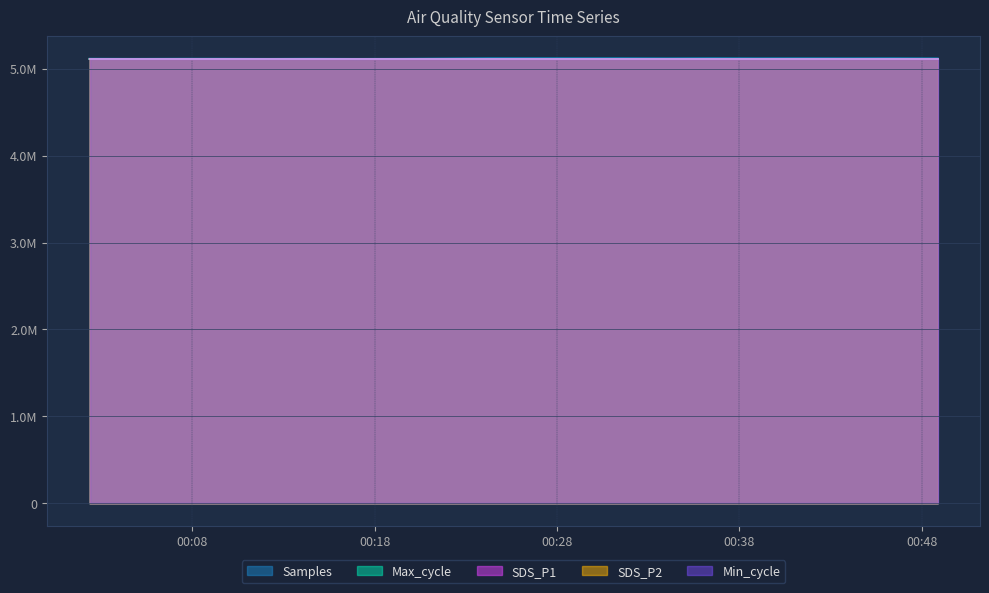

Reading left to right, what are all the values shown in this chart?

Samples: 2022/04/02 00:02:22=5111876.0	2022/04/02 00:04:48=5111101.0	2022/04/02 00:07:15=5111865.0	2022/04/02 00:09:41=5111891.0	2022/04/02 00:12:08=5111034.0	2022/04/02 00:14:34=5111849.0	2022/04/02 00:17:00=5110888.0	2022/04/02 00:19:26=5111550.0	2022/04/02 00:21:52=5113374.0	2022/04/02 00:24:18=5115433.0	2022/04/02 00:26:44=5115422.0	2022/04/02 00:29:11=5115299.0	2022/04/02 00:31:37=5115253.0	2022/04/02 00:34:03=5114472.0	2022/04/02 00:36:31=5115457.0	2022/04/02 00:38:57=5114739.0	2022/04/02 00:41:23=5115003.0	2022/04/02 00:44:00=5114715.0	2022/04/02 00:46:26=5115177.0	2022/04/02 00:48:52=5114038.0
Max_cycle: 2022/04/02 00:02:22=5110900.3	2022/04/02 00:04:48=5110898.8	2022/04/02 00:07:15=5110912.6	2022/04/02 00:09:41=5110894.2	2022/04/02 00:12:08=5110981.9	2022/04/02 00:14:34=5110894.2	2022/04/02 00:17:00=5110935.7	2022/04/02 00:19:26=5111080.5	2022/04/02 00:21:52=5110952.7	2022/04/02 00:24:18=5110898.8	2022/04/02 00:26:44=5110898.8	2022/04/02 00:29:11=5110900.3	2022/04/02 00:31:37=5110932.7	2022/04/02 00:34:03=5110894.2	2022/04/02 00:36:31=5111008.1	2022/04/02 00:38:57=5110943.4	2022/04/02 00:41:23=5110888.0	2022/04/02 00:44:00=5111026.6	2022/04/02 00:46:26=5111573.3	2022/04/02 00:48:52=5110912.6
SDS_P1: 2022/04/02 00:02:22=5110823.1	2022/04/02 00:04:48=5110838.7	2022/04/02 00:07:15=5110824.0	2022/04/02 00:09:41=5110851.4	2022/04/02 00:12:08=5110862.9	2022/04/02 00:14:34=5110850.1	2022/04/02 00:17:00=5110825.4	2022/04/02 00:19:26=5110828.6	2022/04/02 00:21:52=5110837.7	2022/04/02 00:24:18=5110843.7	2022/04/02 00:26:44=5110831.8	2022/04/02 00:29:11=5110844.6	2022/04/02 00:31:37=5110858.3	2022/04/02 00:34:03=5110828.6	2022/04/02 00:36:31=5110914.5	2022/04/02 00:38:57=5110824.0	2022/04/02 00:41:23=5110834.5	2022/04/02 00:44:00=5110846.9	2022/04/02 00:46:26=5110825.4	2022/04/02 00:48:52=5110871.1
SDS_P2: 2022/04/02 00:02:22=5110815.8	2022/04/02 00:04:48=5110834.5	2022/04/02 00:07:15=5110819.5	2022/04/02 00:09:41=5110819.5	2022/04/02 00:12:08=5110814.0	2022/04/02 00:14:34=5110833.2	2022/04/02 00:17:00=5110820.4	2022/04/02 00:19:26=5110824.0	2022/04/02 00:21:52=5110828.6	2022/04/02 00:24:18=5110834.5	2022/04/02 00:26:44=5110819.5	2022/04/02 00:29:11=5110833.2	2022/04/02 00:31:37=5110810.3	2022/04/02 00:34:03=5110824.0	2022/04/02 00:36:31=5110814.9	2022/04/02 00:38:57=5110819.5	2022/04/02 00:41:23=5110819.5	2022/04/02 00:44:00=5110837.7	2022/04/02 00:46:26=5110817.2	2022/04/02 00:48:52=5110819.5